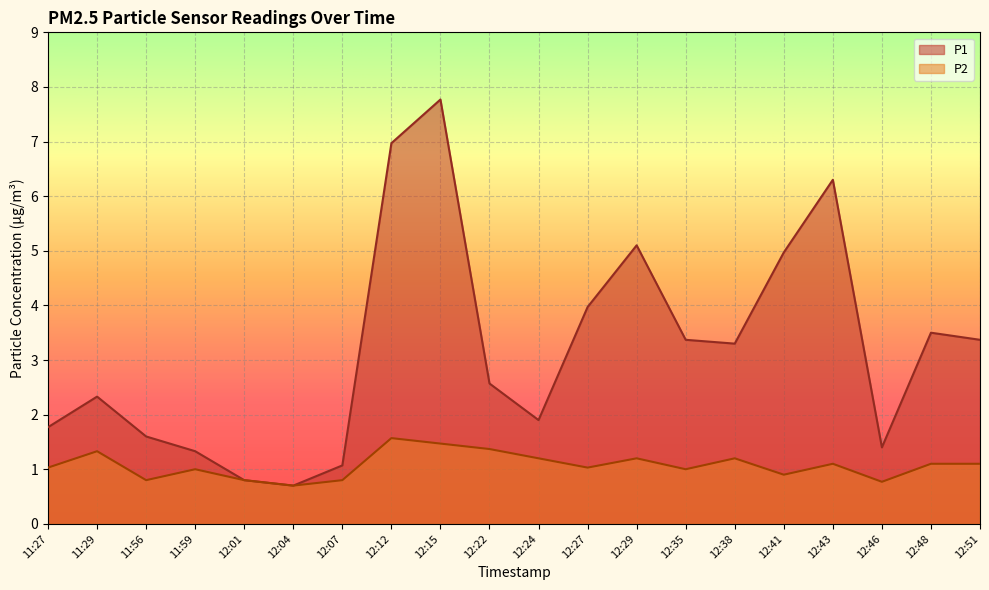

Is the value of P1 at 12:46 greater than the value of P2 at 12:48?

Yes